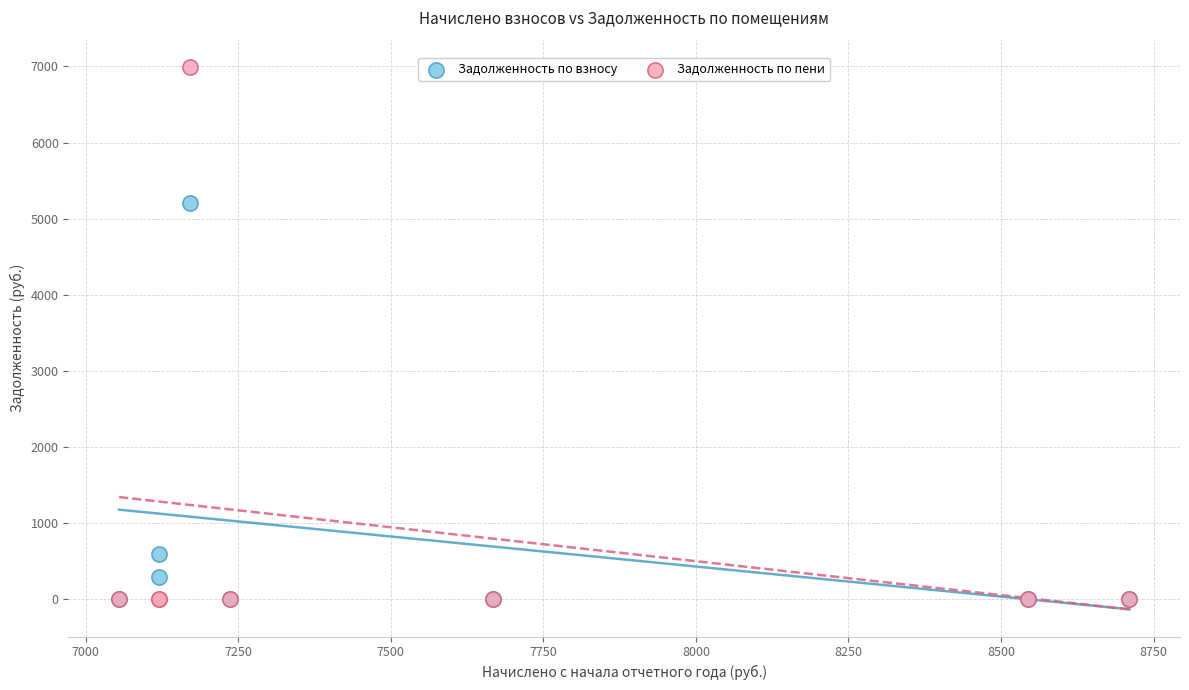

Across all series, what Y value is closest to 3497?

5203.3